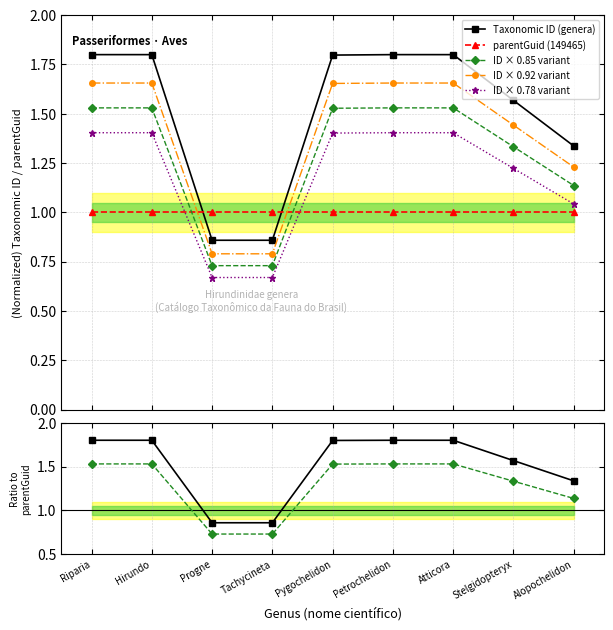

How many values are between 1 and 2?

7